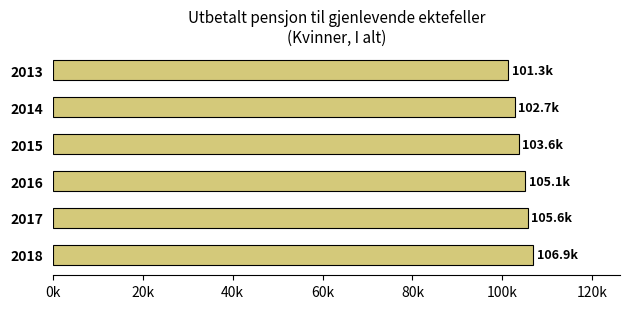

Does the chart contain any negative values?

No